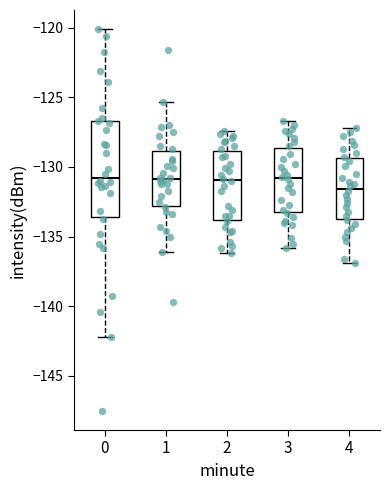

Which box is the tallest, from its lower edge to its upper edge?

0